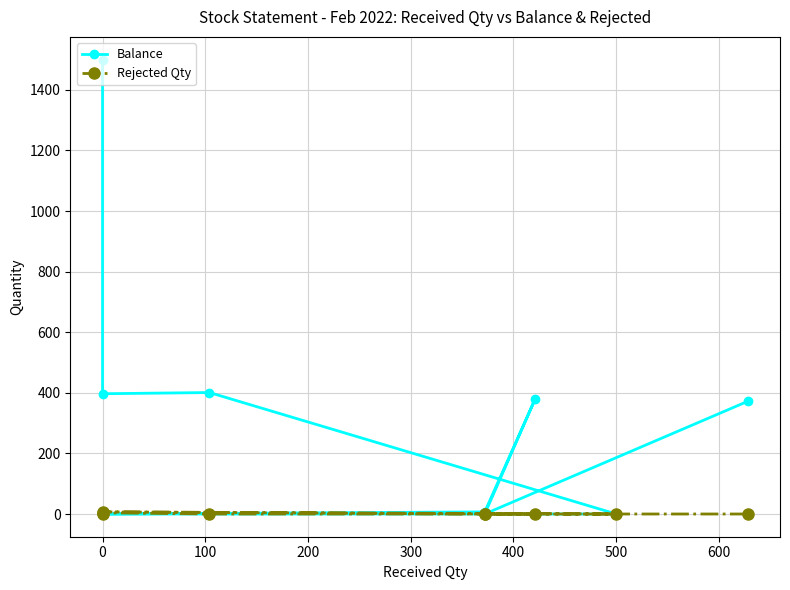

The value of Rejected Qty at 0 is 2. True or false?

False